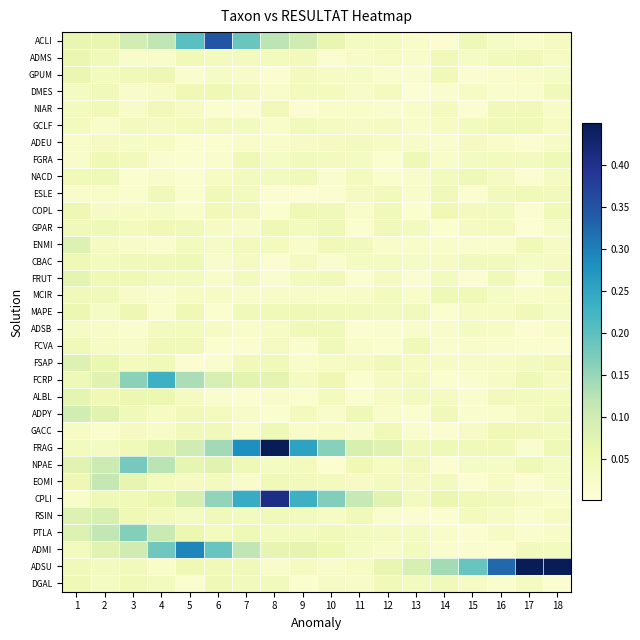

What is the total value across all series at 10?

1.4